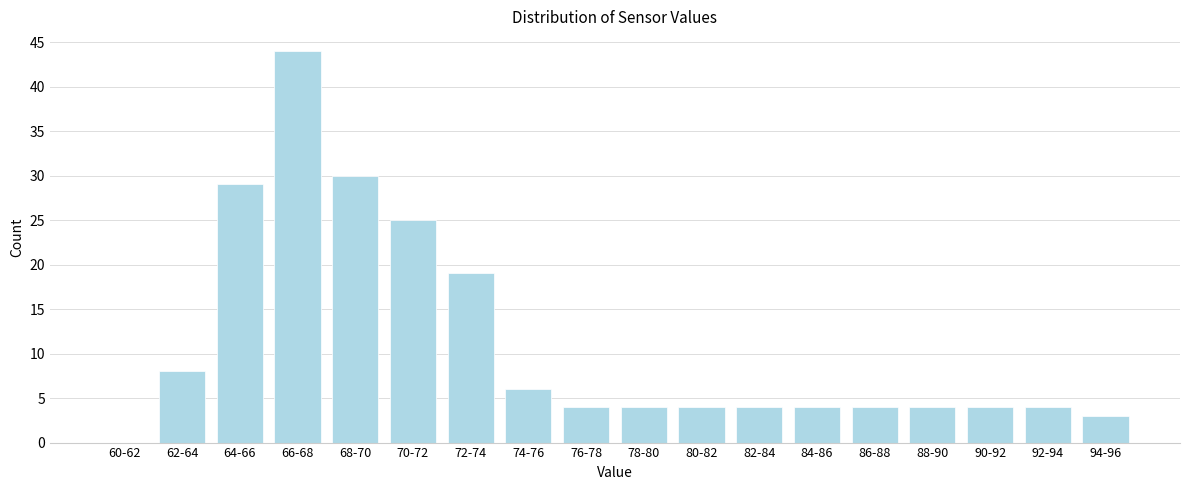

Reading left to right, transcribe all the data shown in this chart.

60-62=0	62-64=8	64-66=29	66-68=44	68-70=30	70-72=25	72-74=19	74-76=6	76-78=4	78-80=4	80-82=4	82-84=4	84-86=4	86-88=4	88-90=4	90-92=4	92-94=4	94-96=3